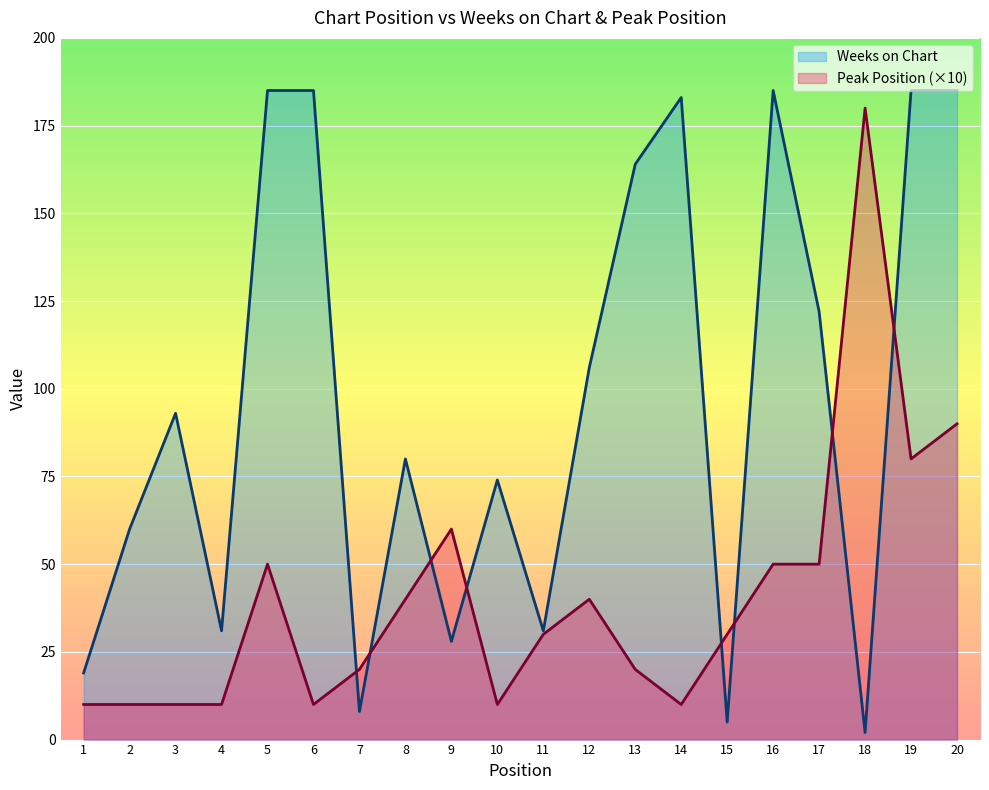

List the series in order of their peak value, highest first.

Weeks on Chart, Peak Position (×10)